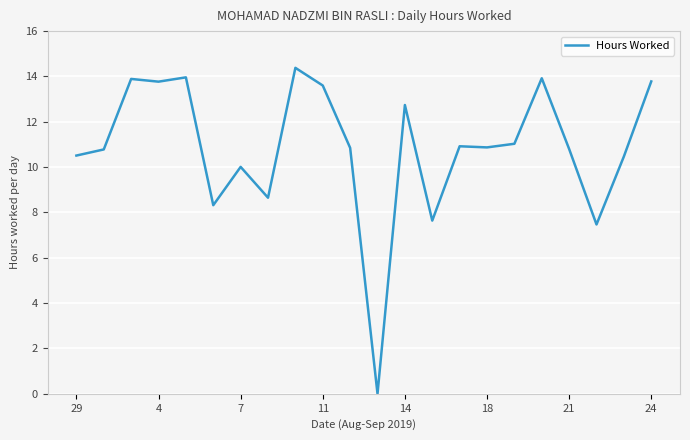

What is the greatest value displayed?

14.4